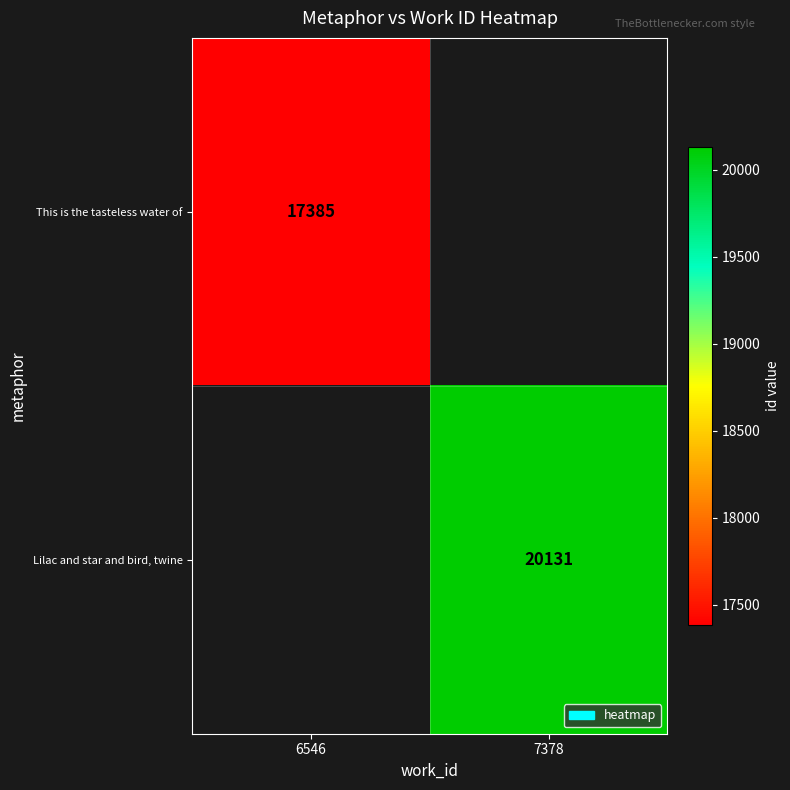

The This is the tasteless water of series shows 17385 at 6546. True or false?

True